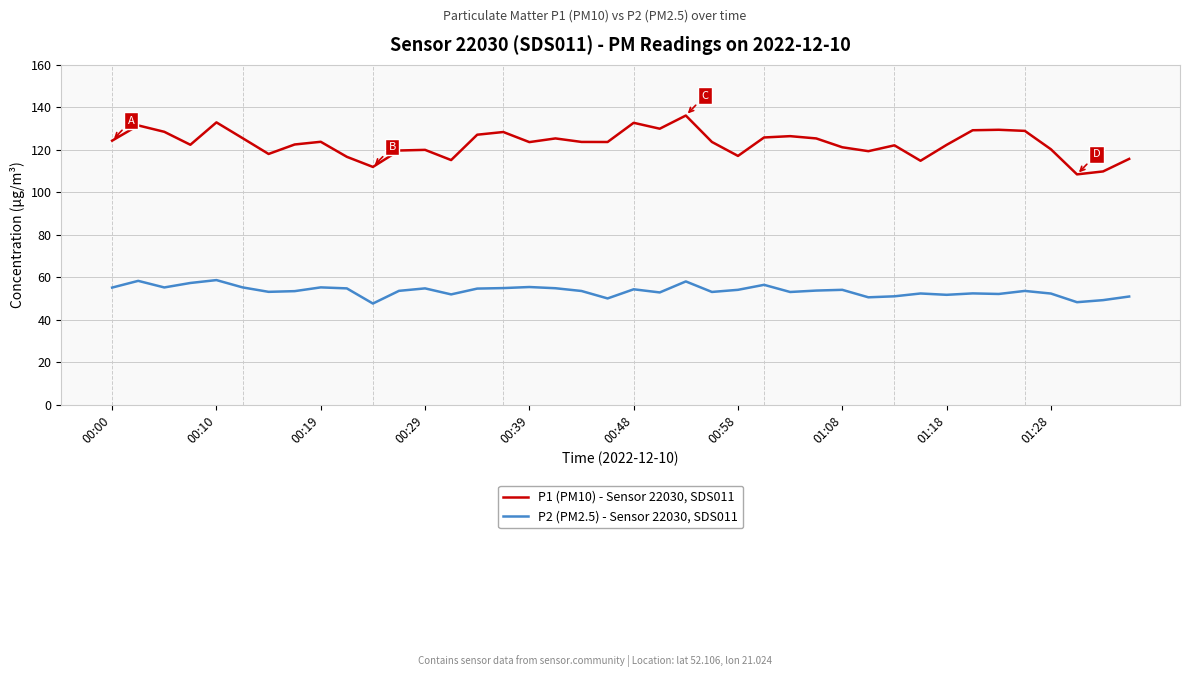

Rank the series by their maximum value, from lowest to highest.

P2 (PM2.5) - Sensor 22030, SDS011, P1 (PM10) - Sensor 22030, SDS011